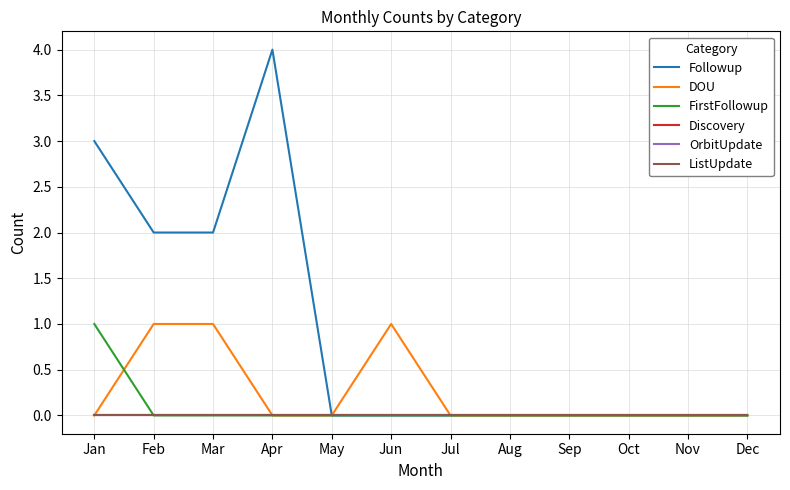

Is this an area chart (filled region under the line)?

No